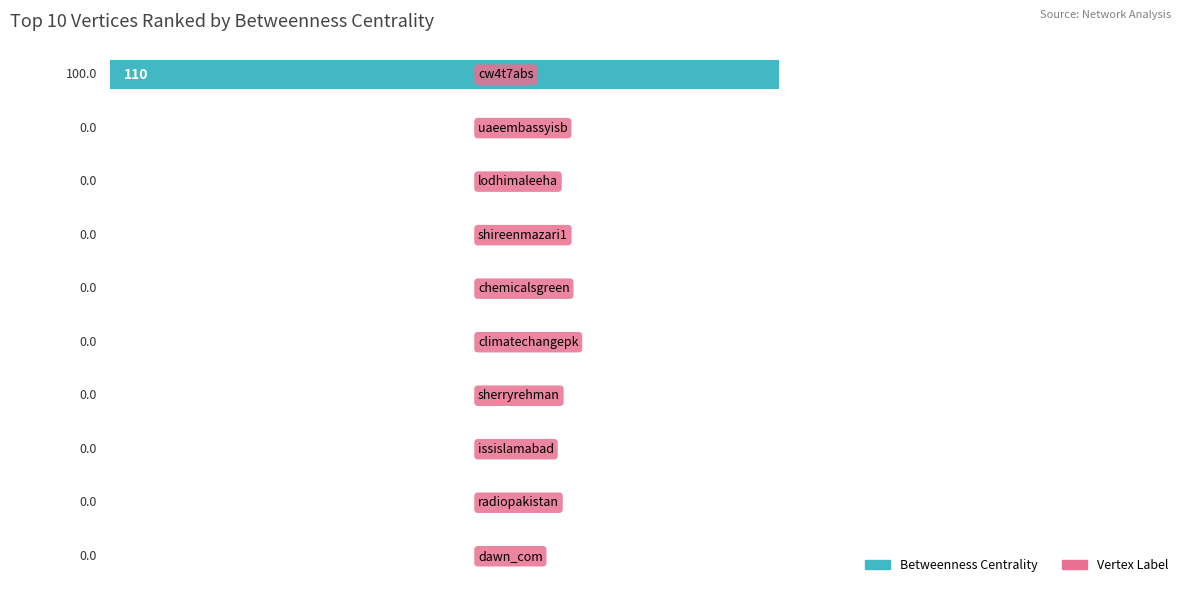

What is the maximum value shown in the chart?

110